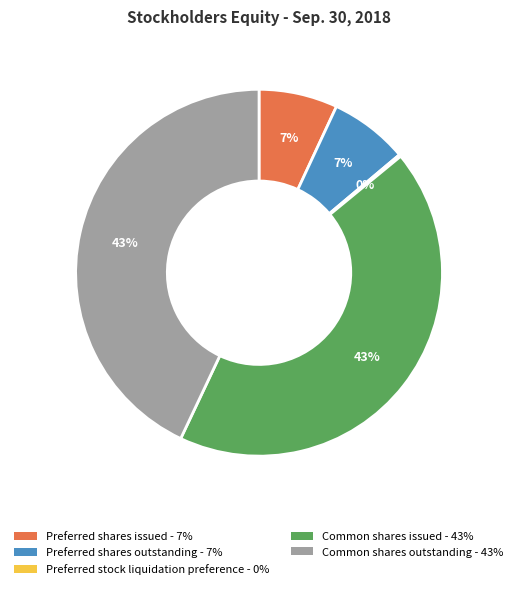

Between Common shares issued and Preferred shares outstanding, which is larger?

Common shares issued